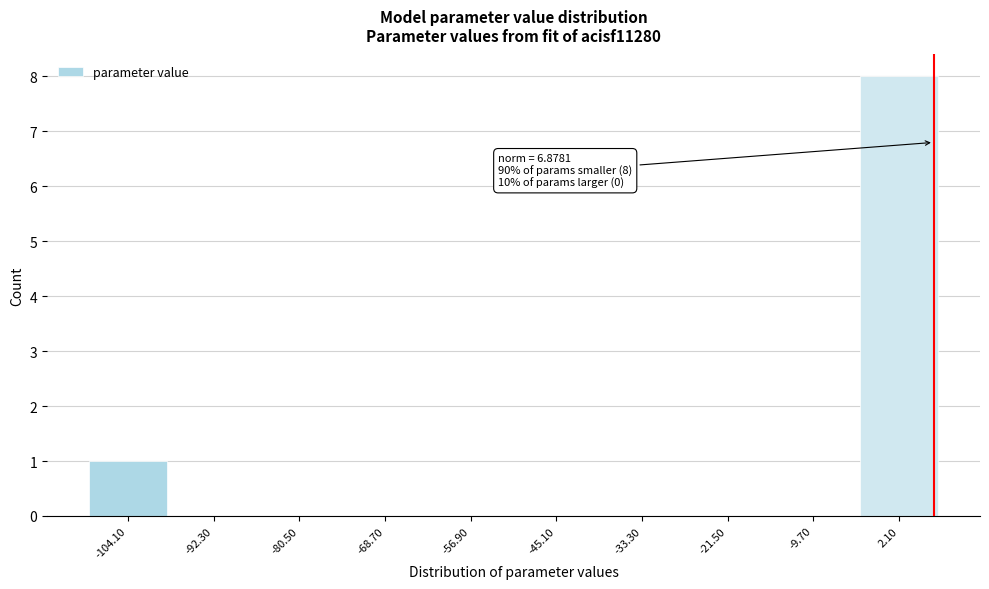

Which range on the x-axis has the tallest bar?

-3.8 to 8.0